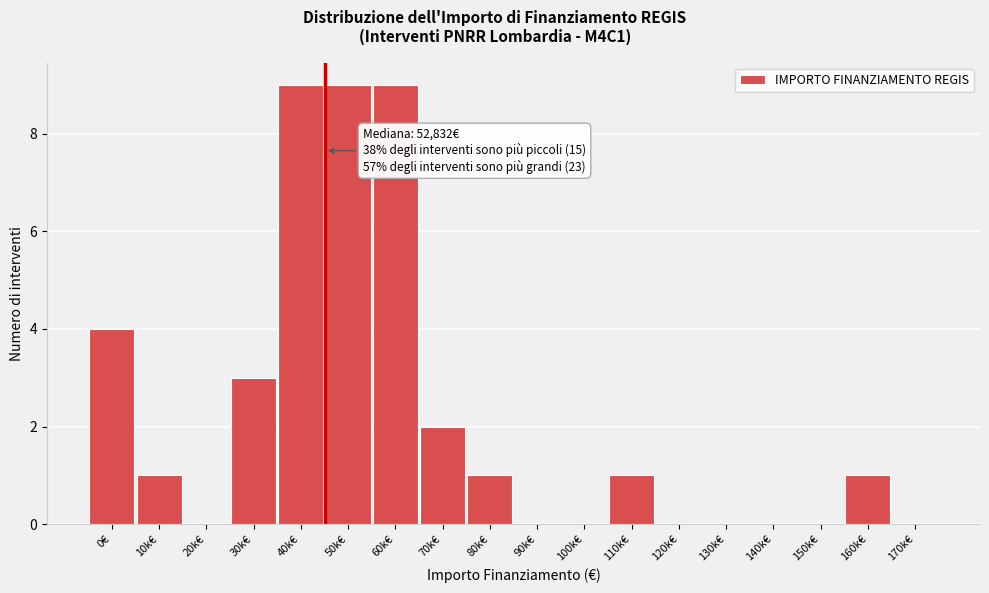

Reading left to right, what are all the values shown in this chart?

0€=4	10k€=1	20k€=0	30k€=3	40k€=9	50k€=9	60k€=9	70k€=2	80k€=1	90k€=0	100k€=0	110k€=1	120k€=0	130k€=0	140k€=0	150k€=0	160k€=1	170k€=0